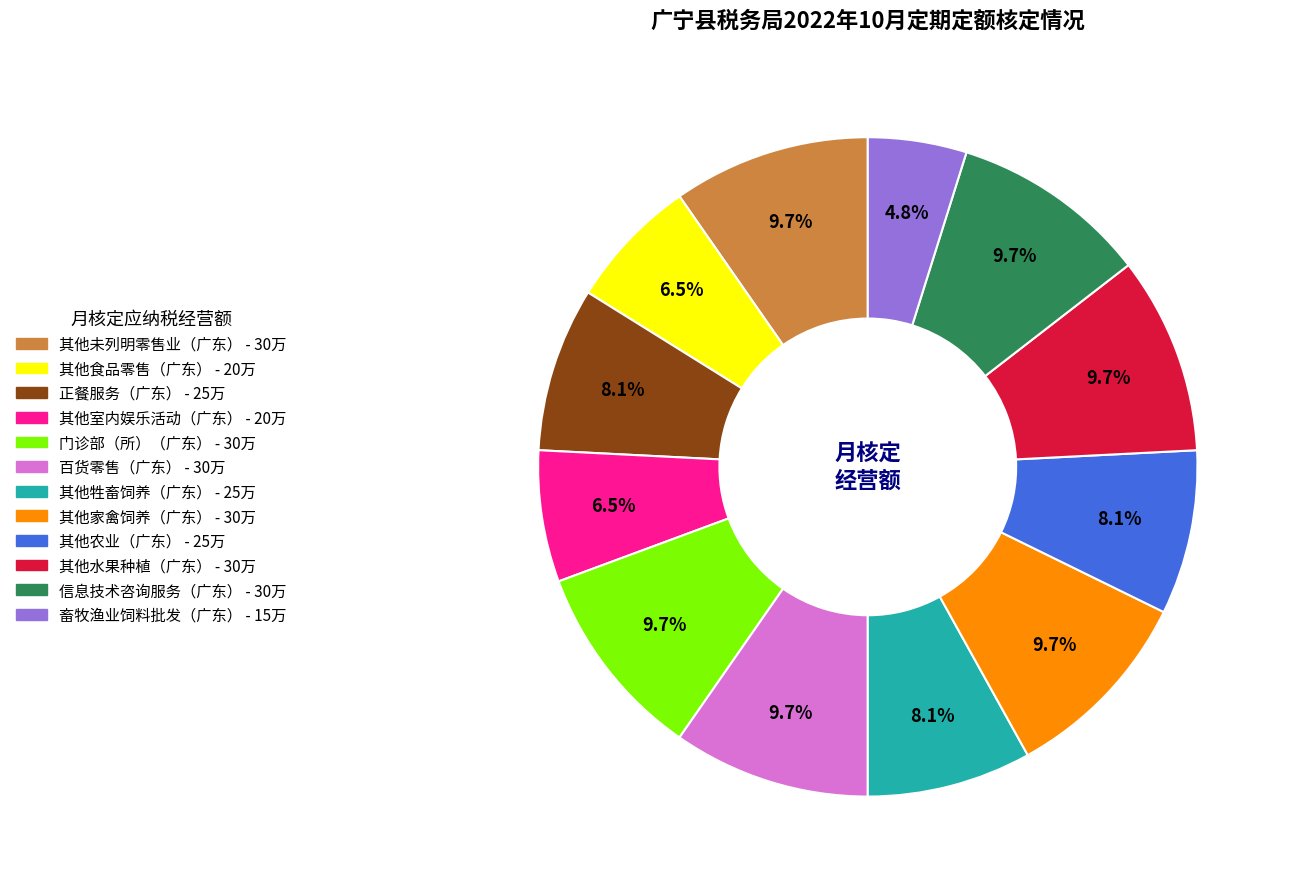

What is the ratio of the value at 信息技术咨询服务（广东） to the value at 其他未列明零售业（广东）?

1.0